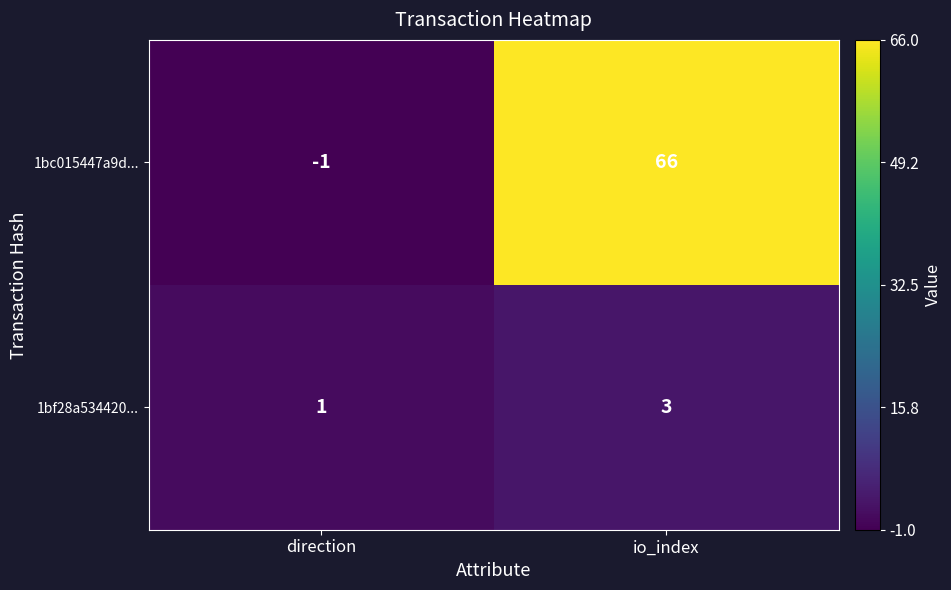

What is the difference between the 1bc015447a9d... values at io_index and direction?

67